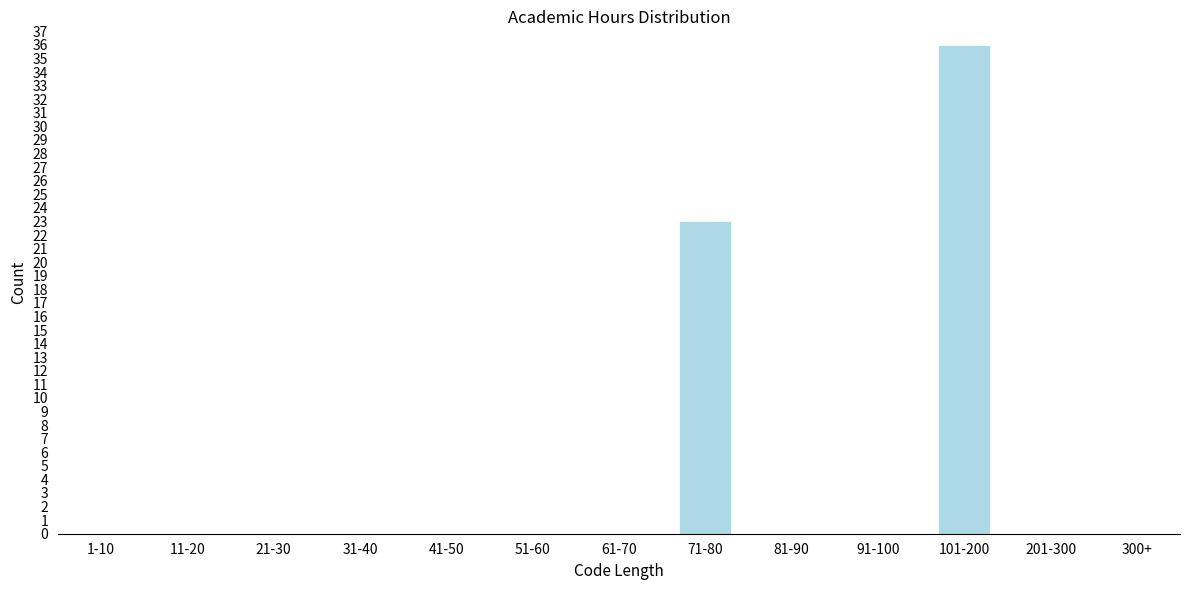

Reading left to right, transcribe all the data shown in this chart.

1-10=0	11-20=0	21-30=0	31-40=0	41-50=0	51-60=0	61-70=0	71-80=23	81-90=0	91-100=0	101-200=36	201-300=0	300+=0